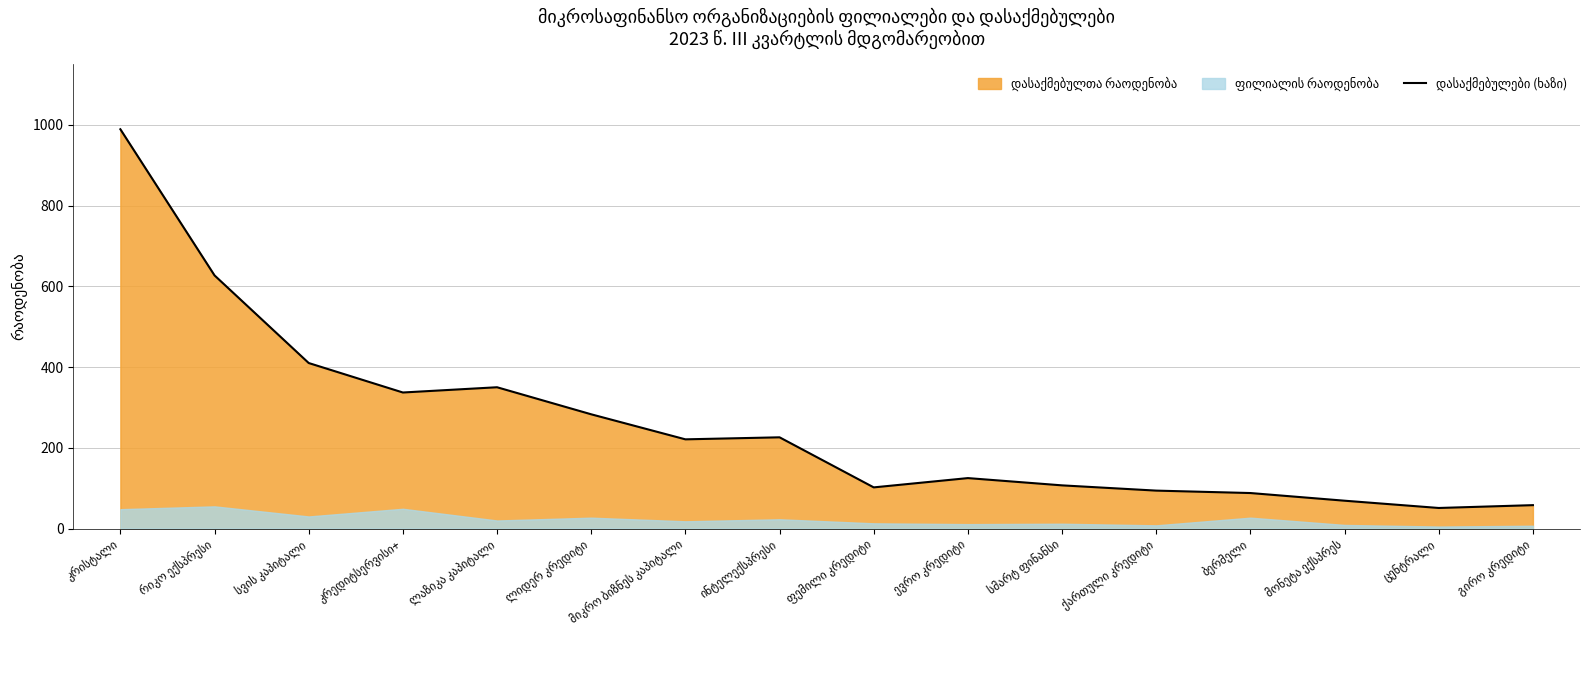

True or false: there are more than 1 points higher than both neighbors.

True